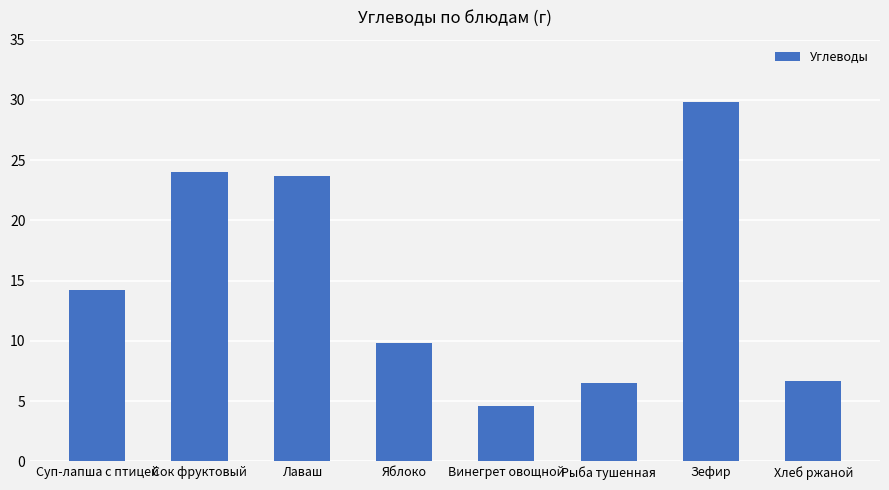

What is the difference between the values at Зефир and Сок фруктовый?

5.8